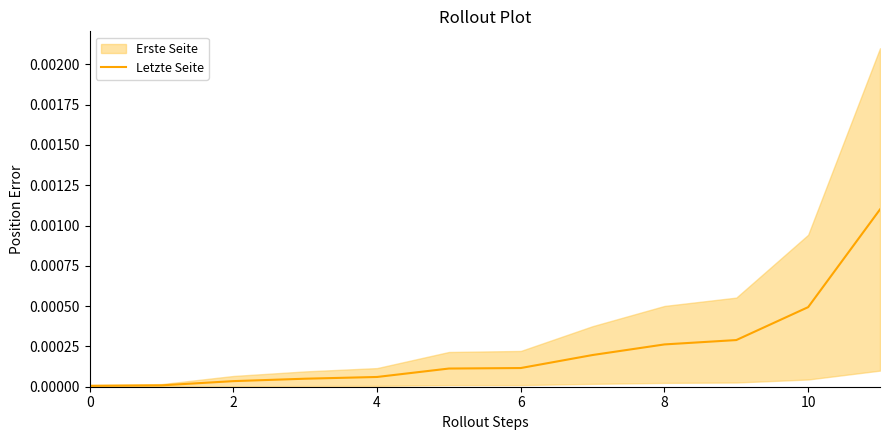

Is it true that the value at 2 is 0.0?

True